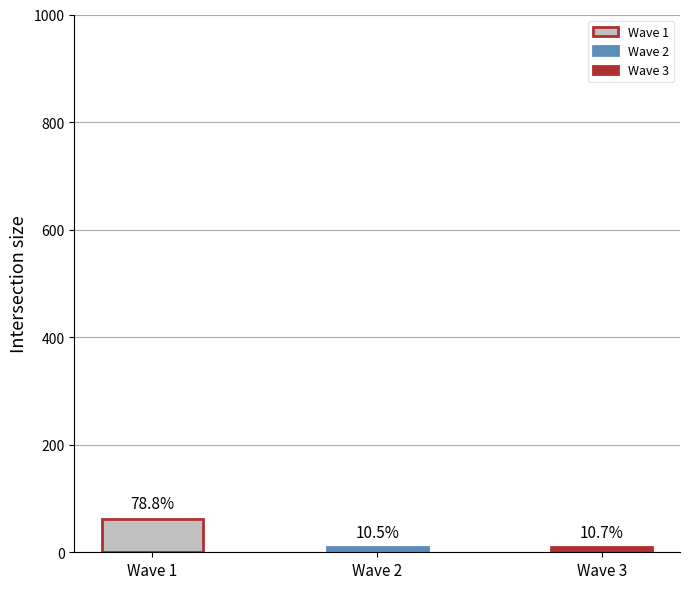

The chart shows a value of 62 at Wave 1. True or false?

True